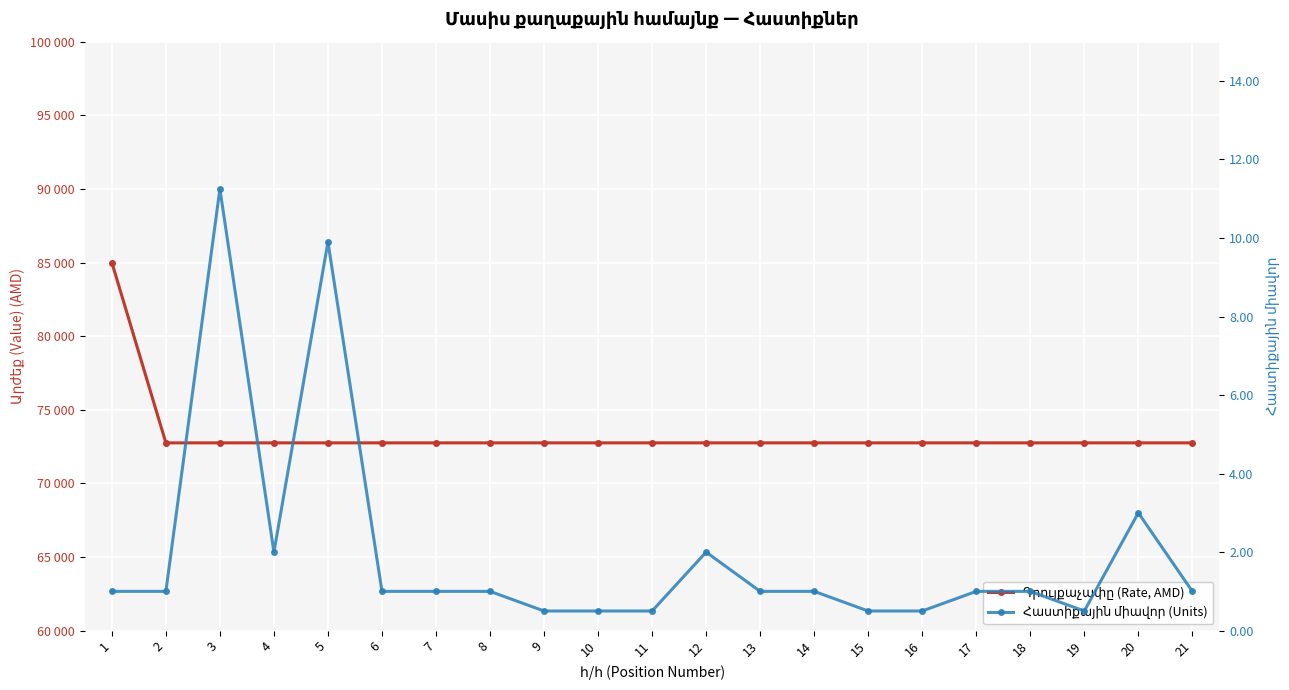

What is the approximate value of Հաստիքային միավոր (Units) at 21?

1.0